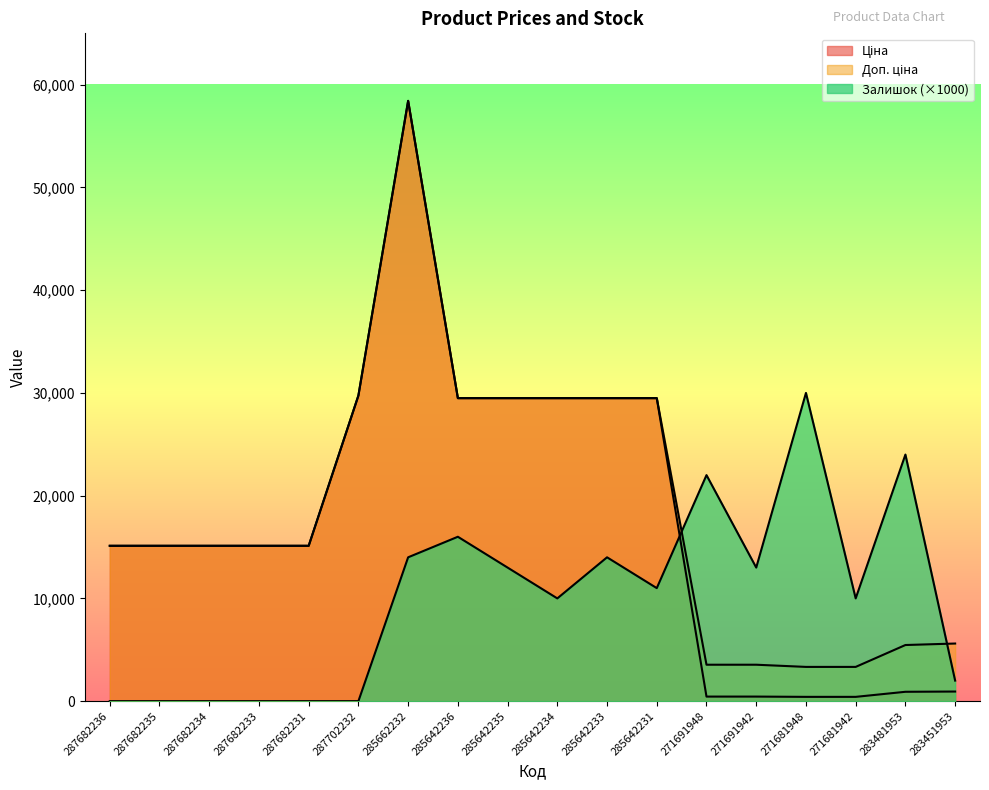

Read the Ціна value at 285642235.

29491.5